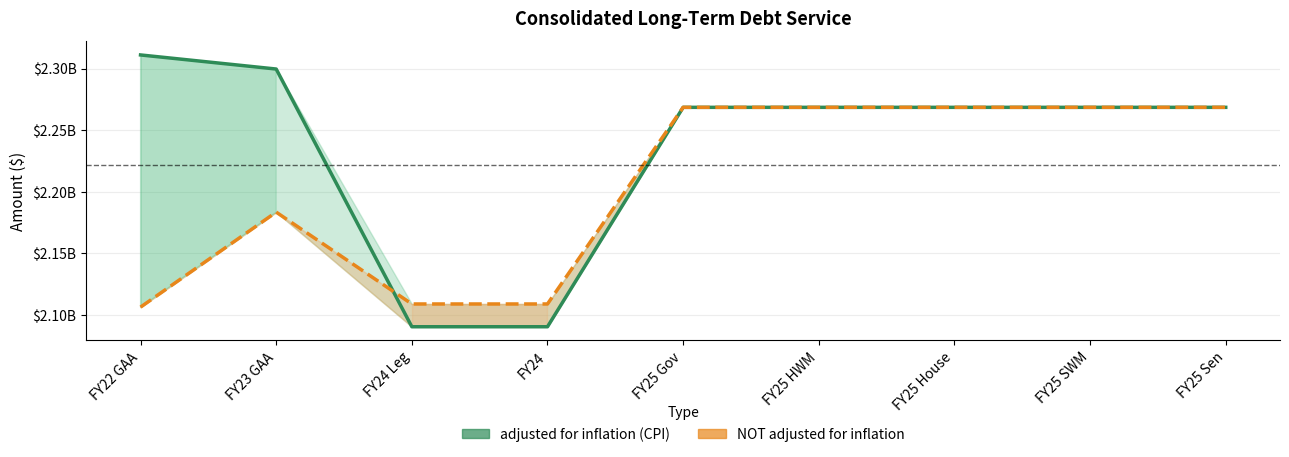

How many intersections are there between adjusted for inflation (CPI) and NOT adjusted for inflation?

1